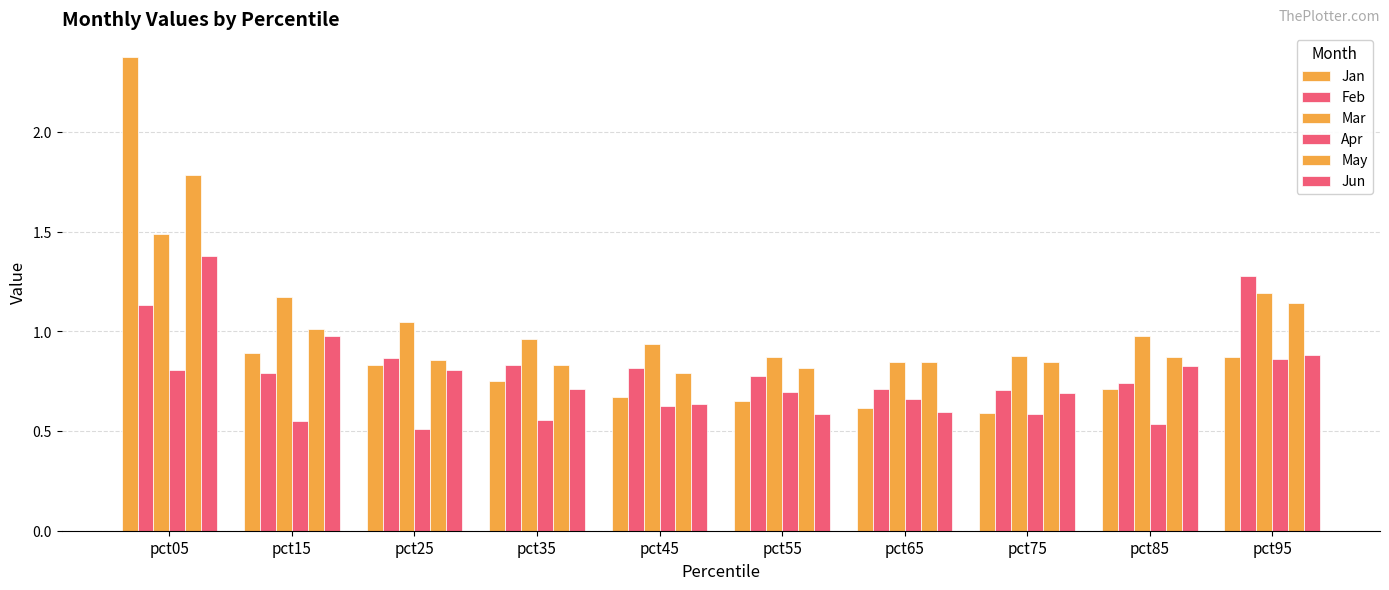

Rank the series at pct05 from highest to lowest value.

Jan, May, Mar, Jun, Feb, Apr